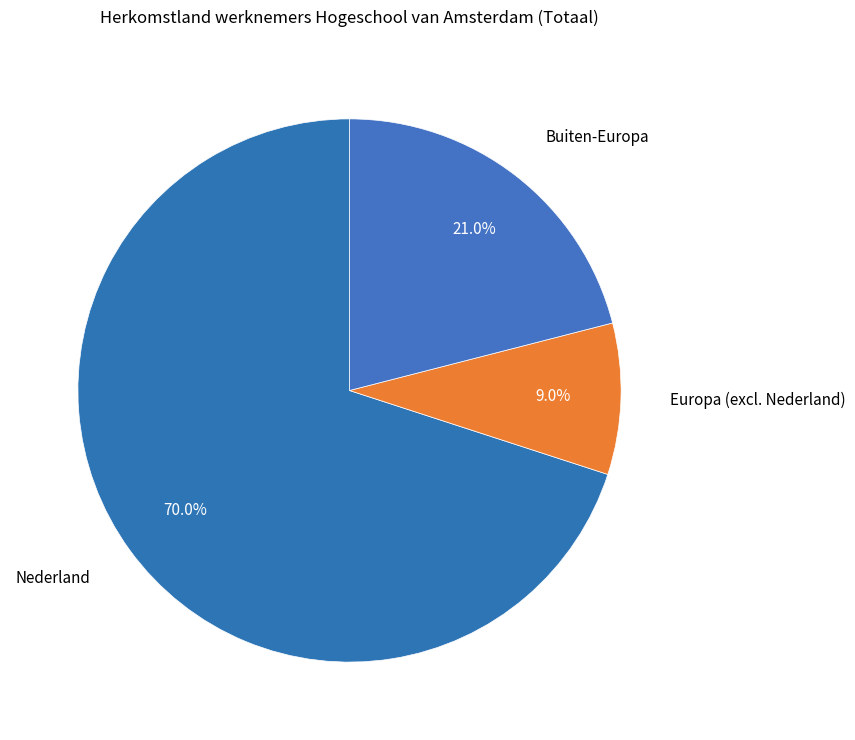

Count the number of slices in the pie.

3